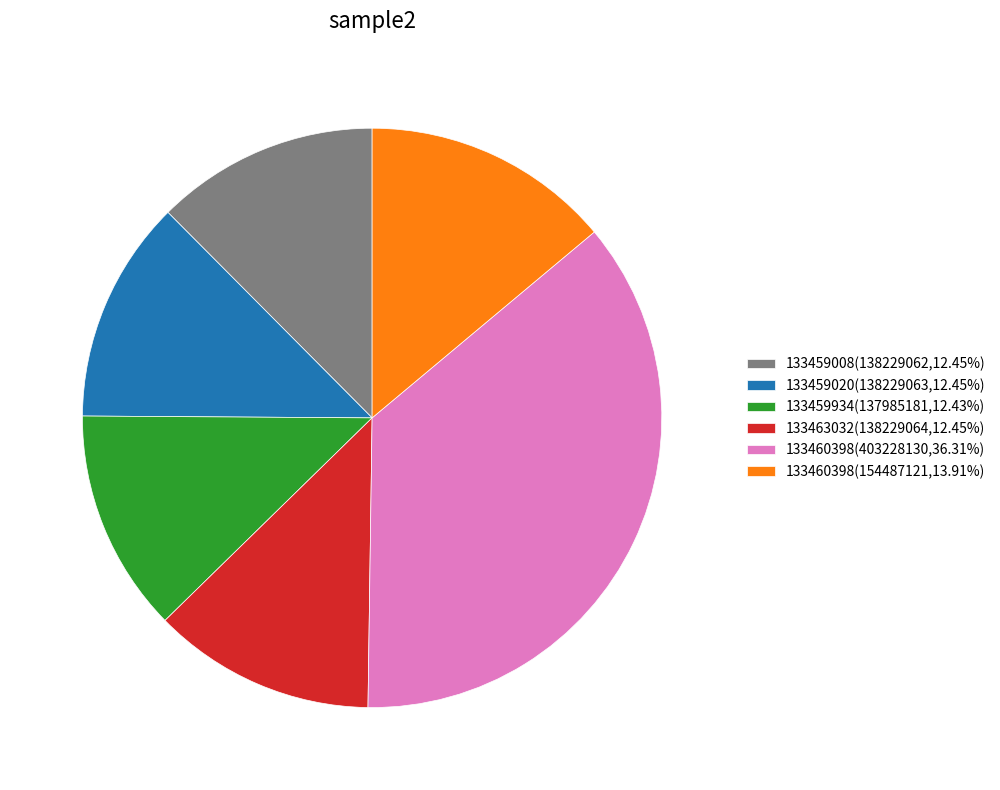

Approximately how many times larger is the value at 133460398(403228130,36.31%) compared to 133463032(138229064,12.45%)?

2.9